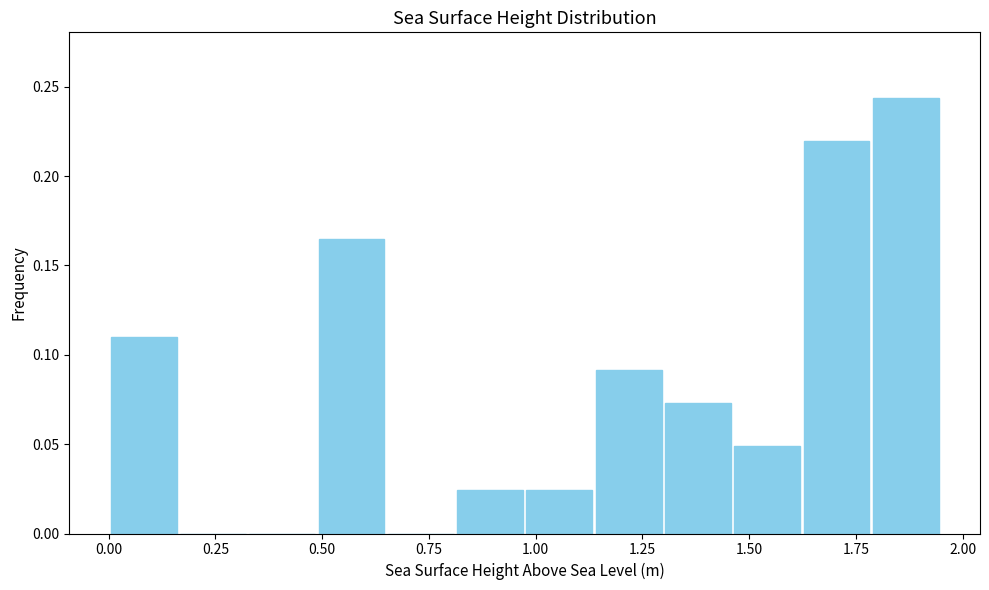

Read against the x-axis, roughly where is the centre of the tallest bar?

1.85